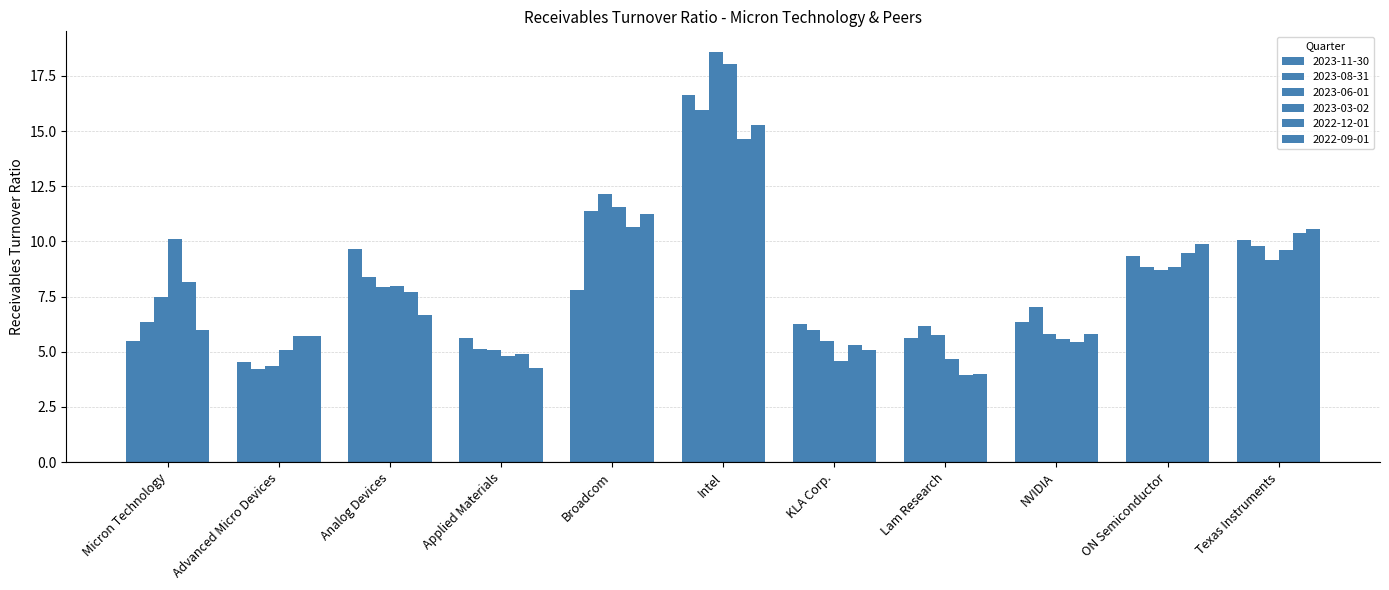

Between Micron Technology and Analog Devices, which series saw the biggest shift?

2023-11-30